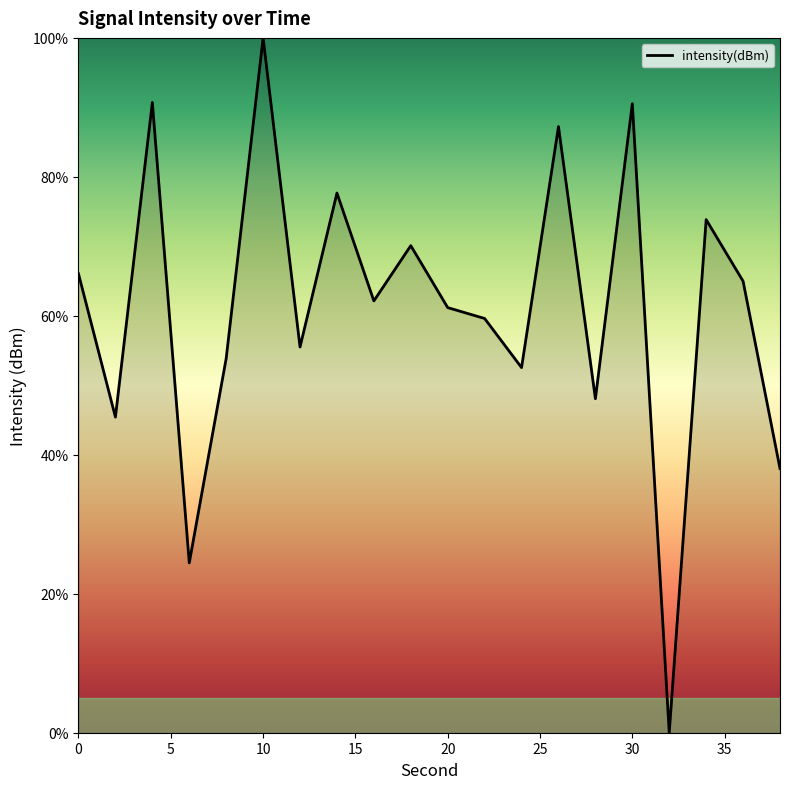

What is the greatest value displayed?

100.0